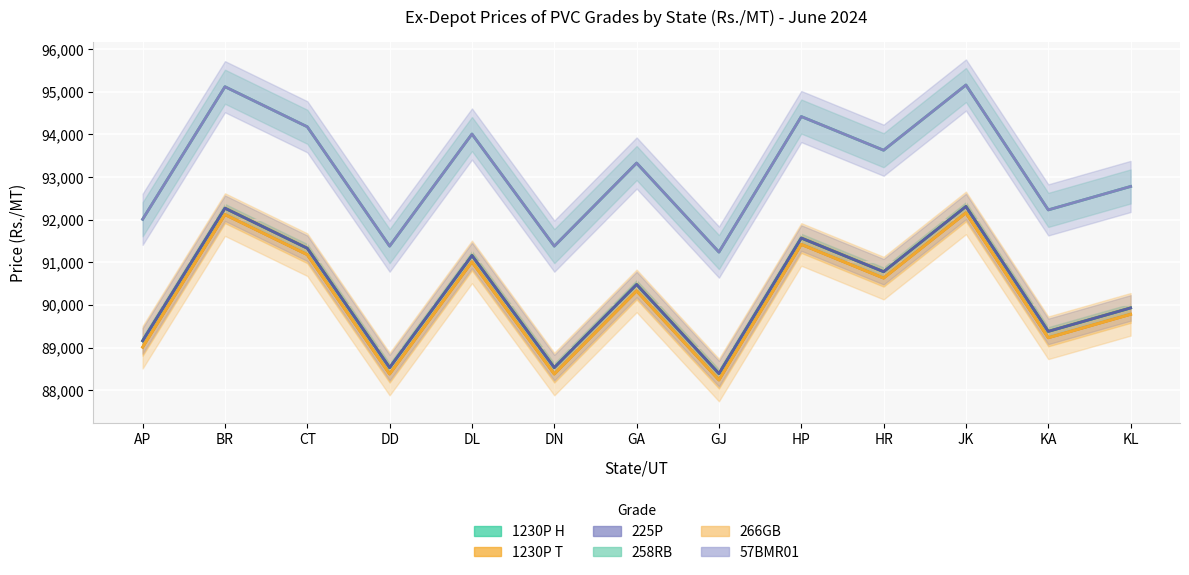

Between KA and HP, which is larger?

HP